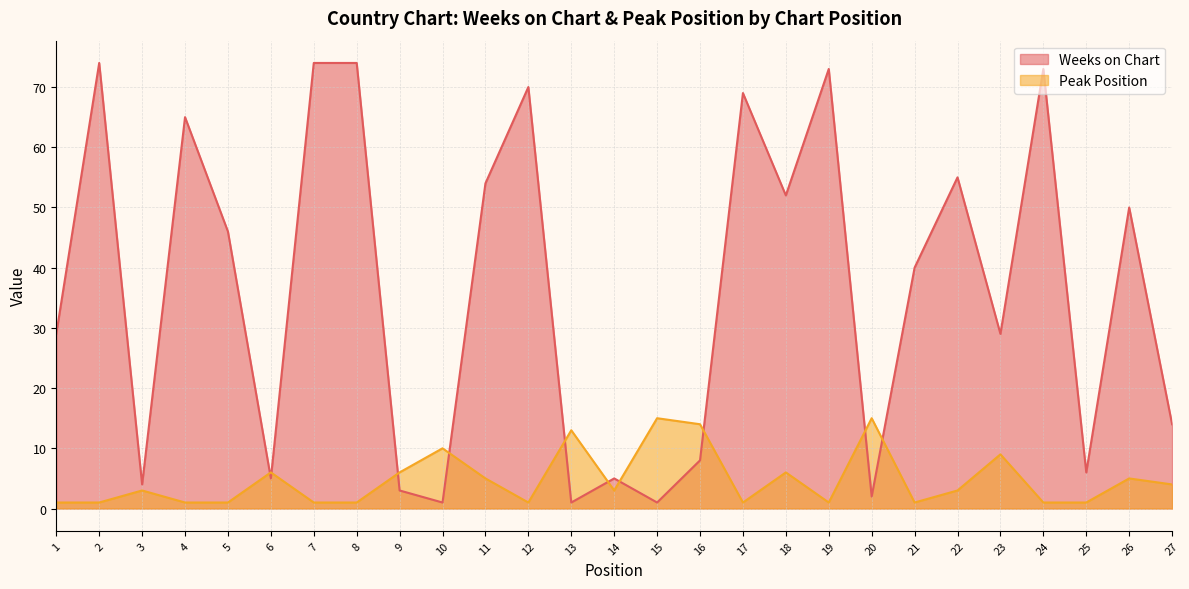

What is the value of the Weeks on Chart point at the 5th from the left?

46